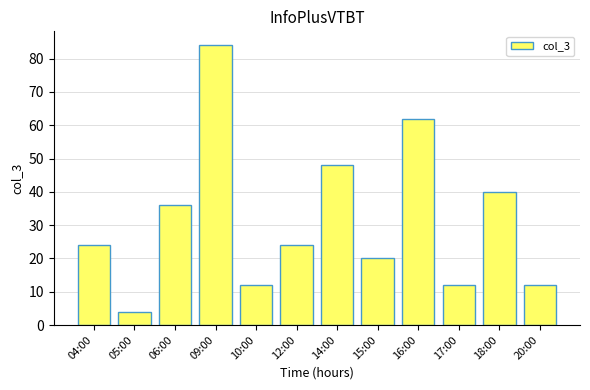

What is the minimum value shown in the chart?

4